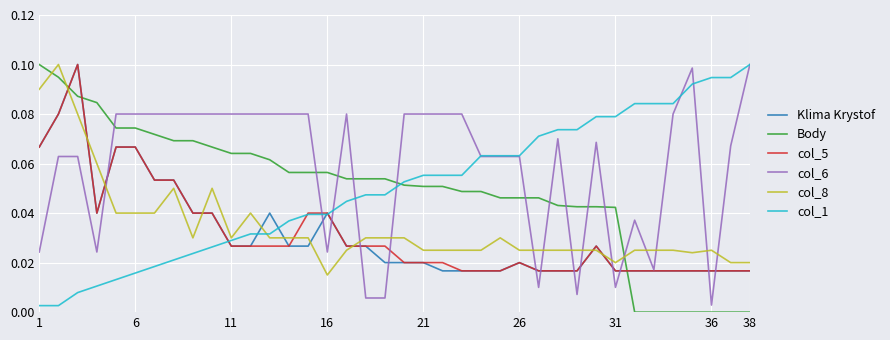

True or false: Klima Krystof and col_8 intersect in this chart.

True